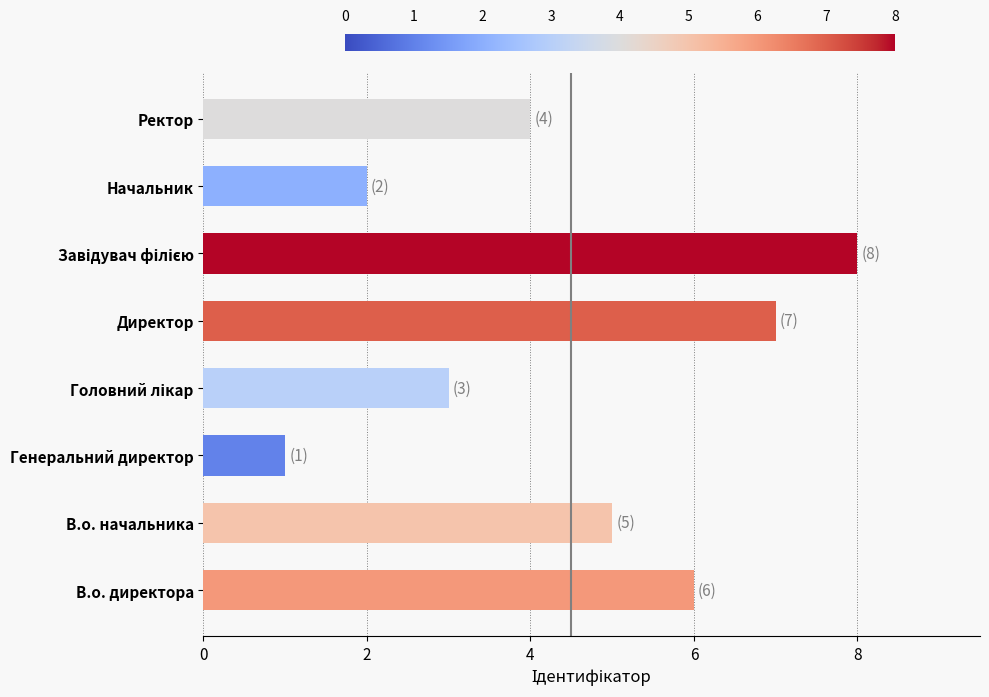

At which category does the chart reach its minimum across all series?

Генеральний директор